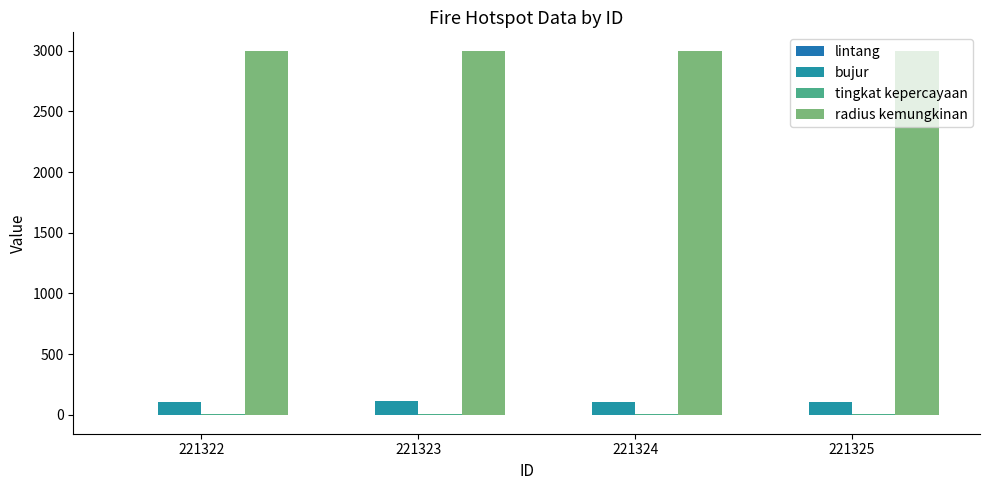

How many groups of bars are there?

4